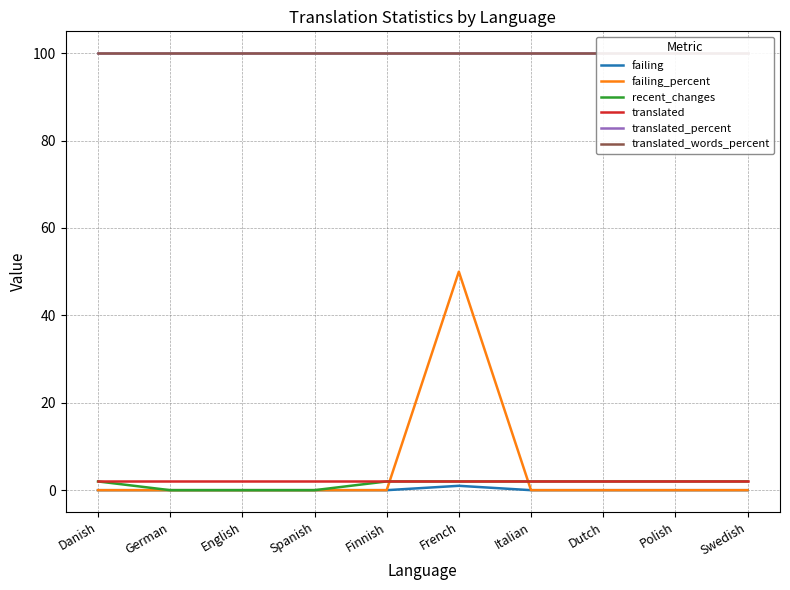

What is the label of the 10th point from the right?

Danish